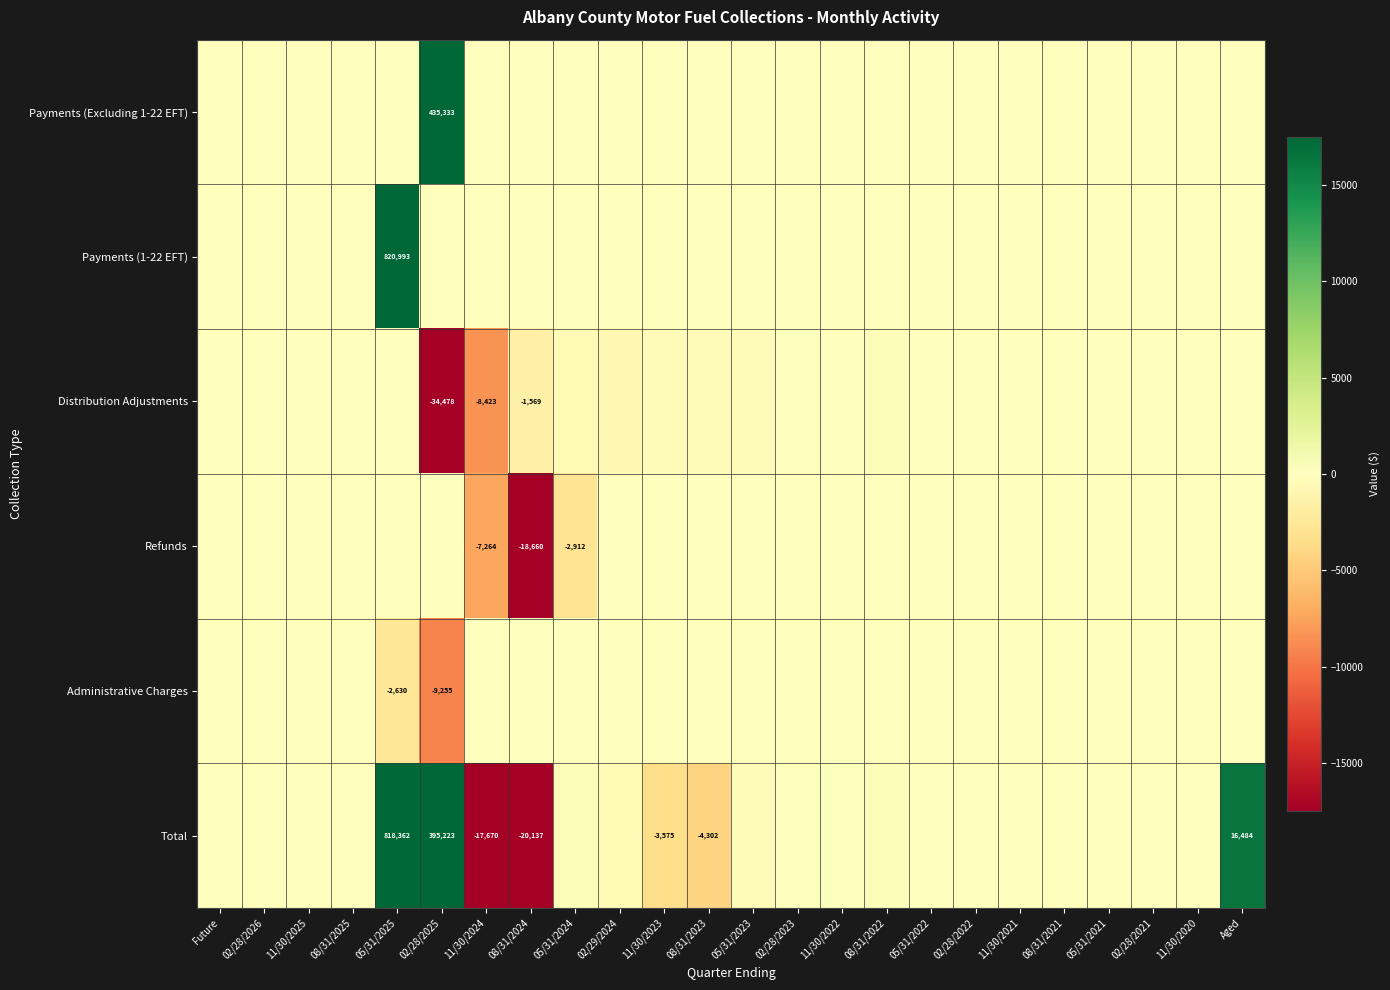

What is the difference between the maximum and minimum values in the Payments (Excluding 1-22 EFT) series?

435332.5